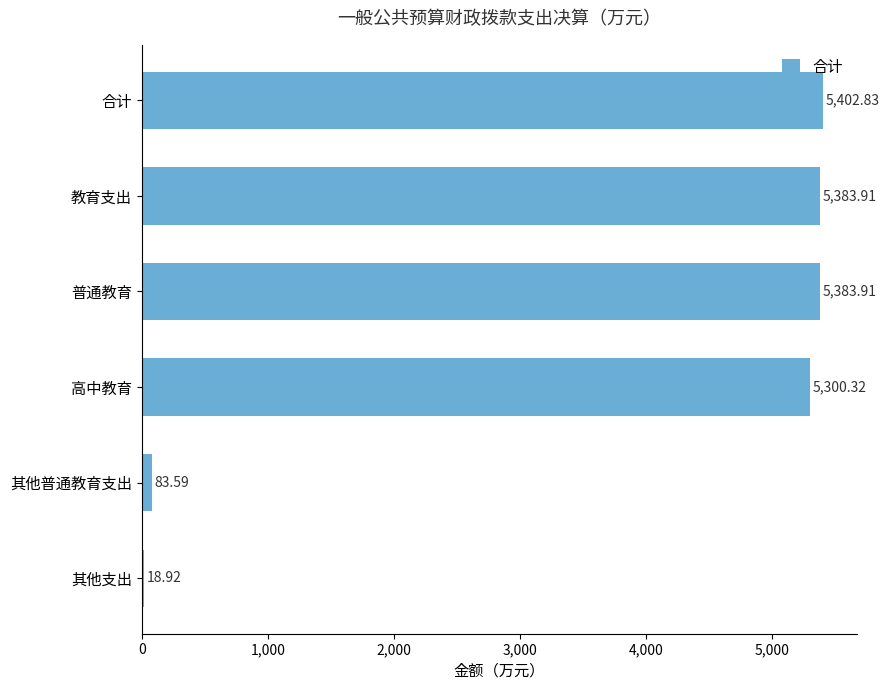

At which label is the value closest to 2710?

高中教育